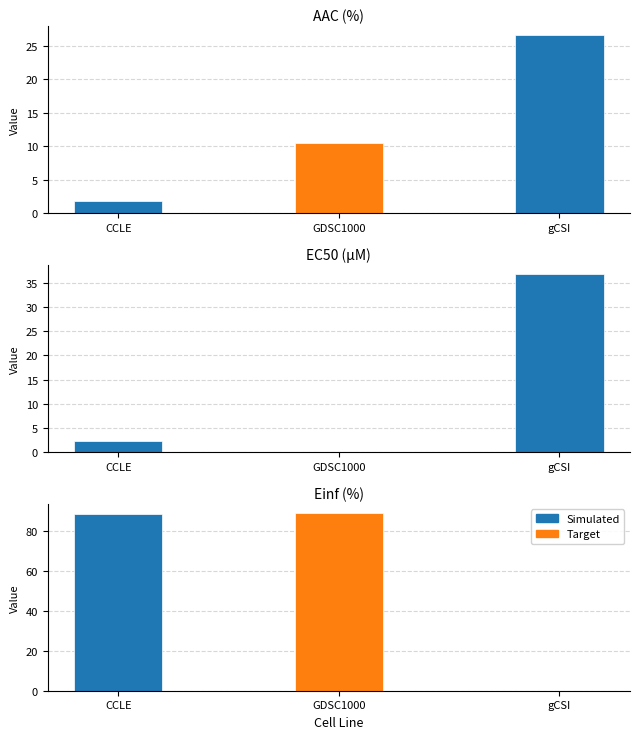

Is the value of EC50 (µM) at GDSC1000 greater than the value of AAC (%) at CCLE?

No